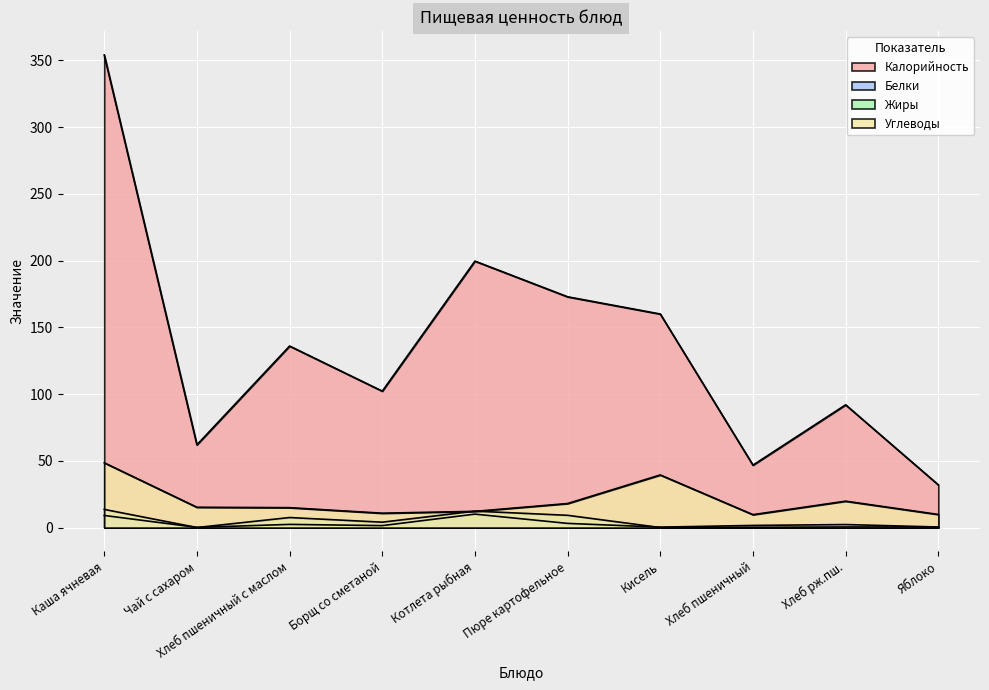

At Кисель, list the series in order from largest to smallest.

Калорийность, Углеводы, Белки, Жиры